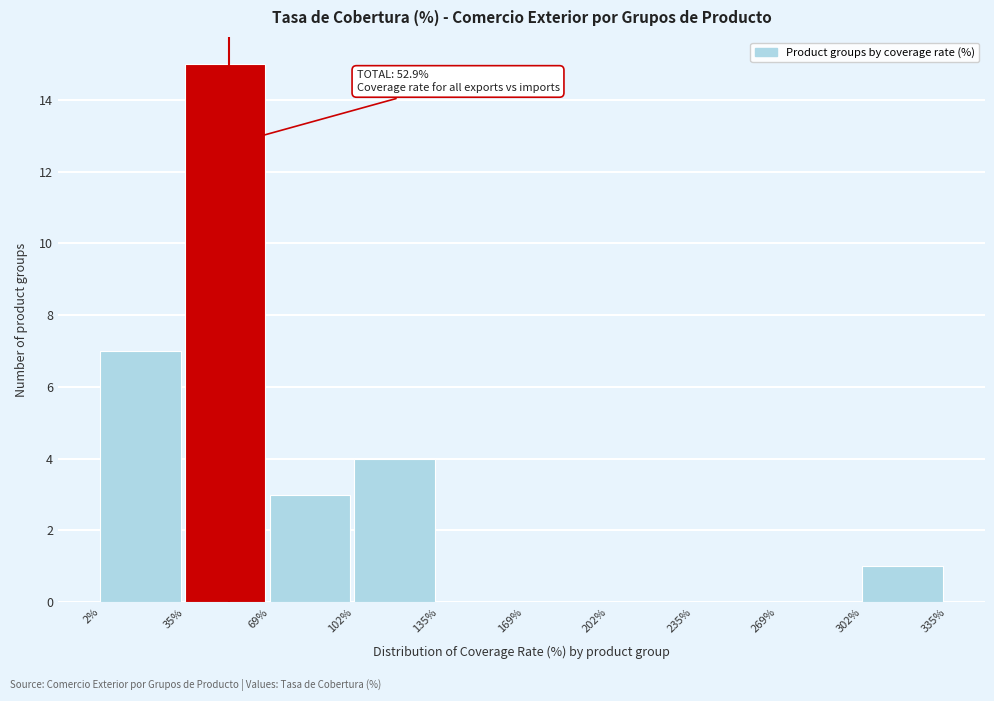

Over which range of the x-axis is the bar tallest?

35% to 69%